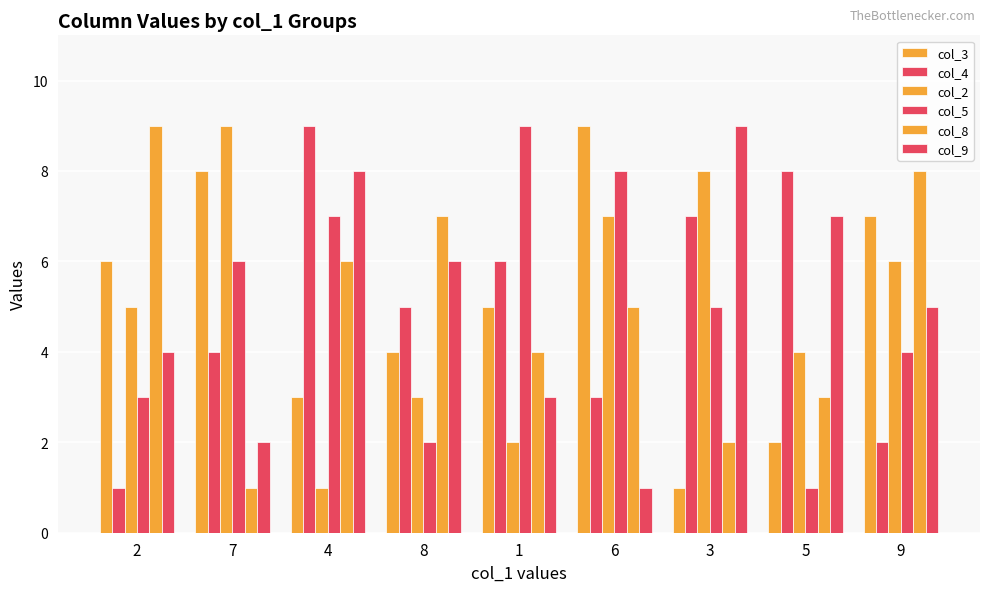

How many col_5 values are between 3 and 7?

5